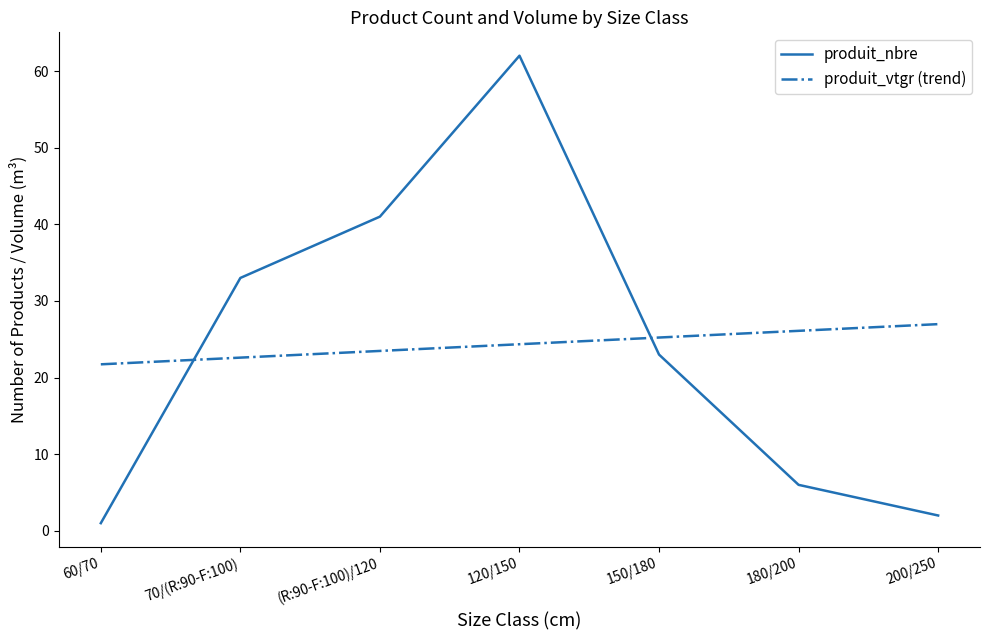

True or false: produit_nbre has more than 1 interior local peaks.

False